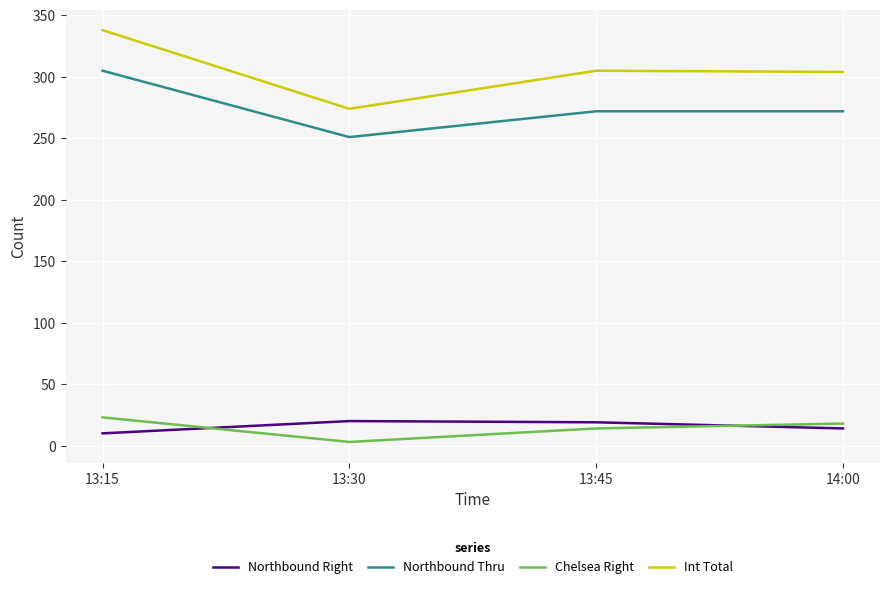

Rank the series at 14:00 from lowest to highest value.

Northbound Right, Chelsea Right, Northbound Thru, Int Total